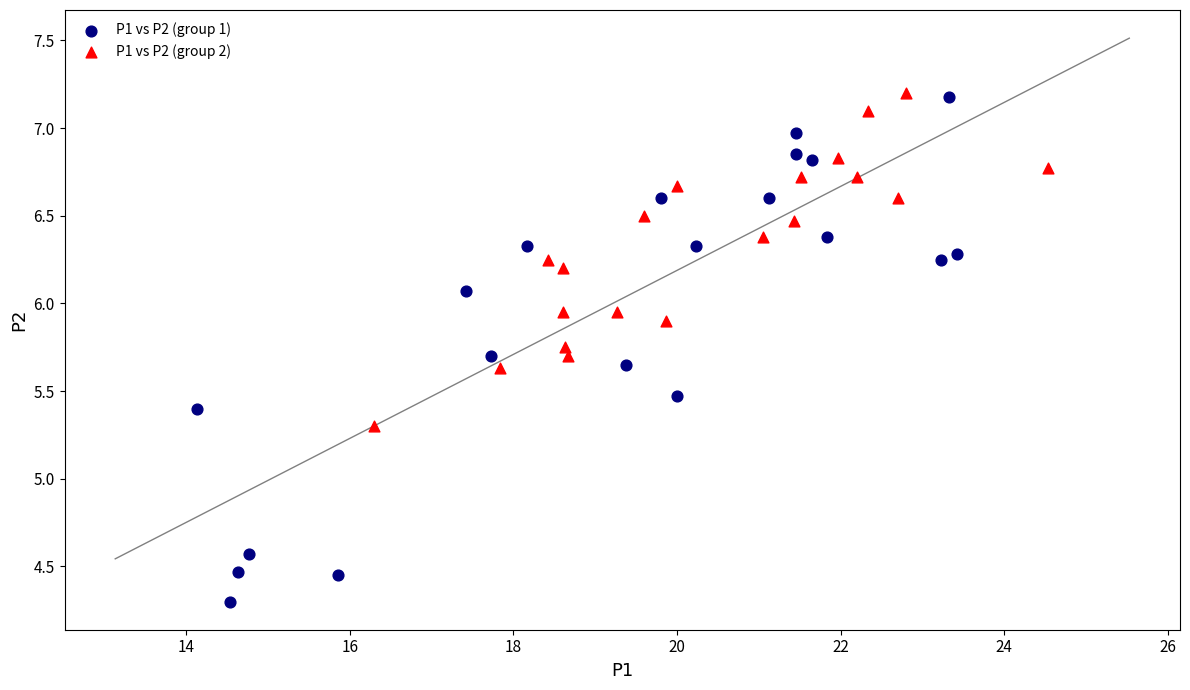

What are all the series names shown in the legend?

P1 vs P2 (group 1), P1 vs P2 (group 2)